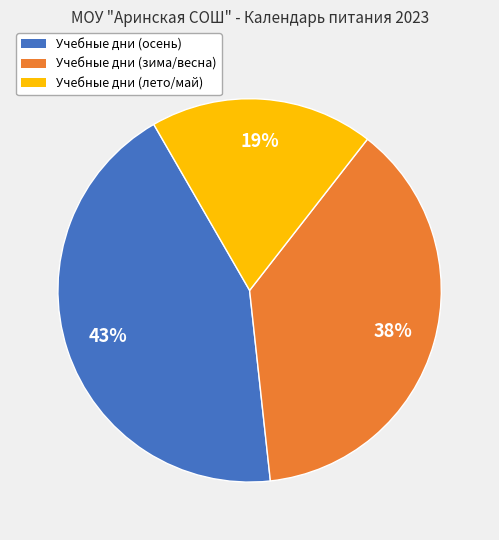

Does any single category account for the majority?

No